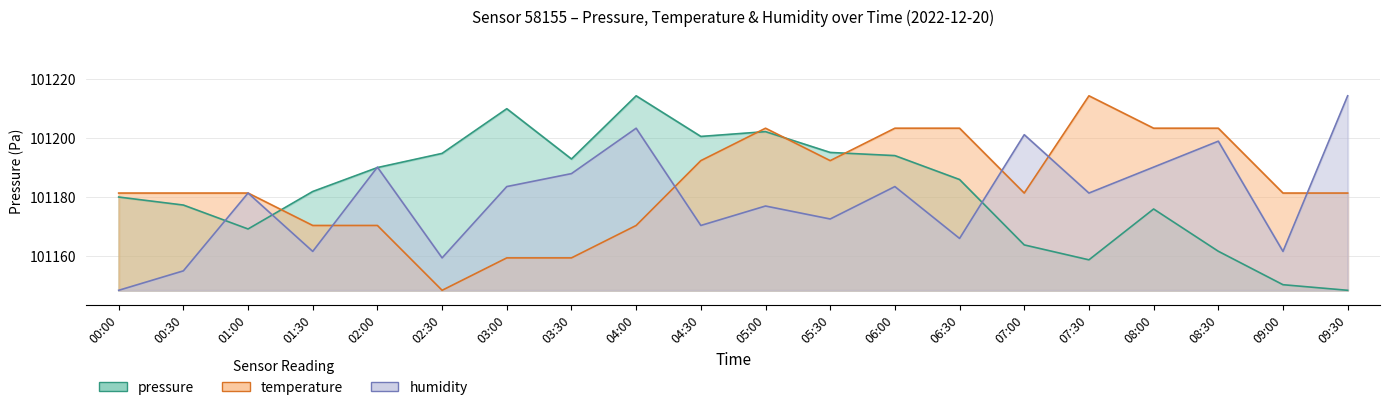

At which category is the sum across all series the highest?

04:00